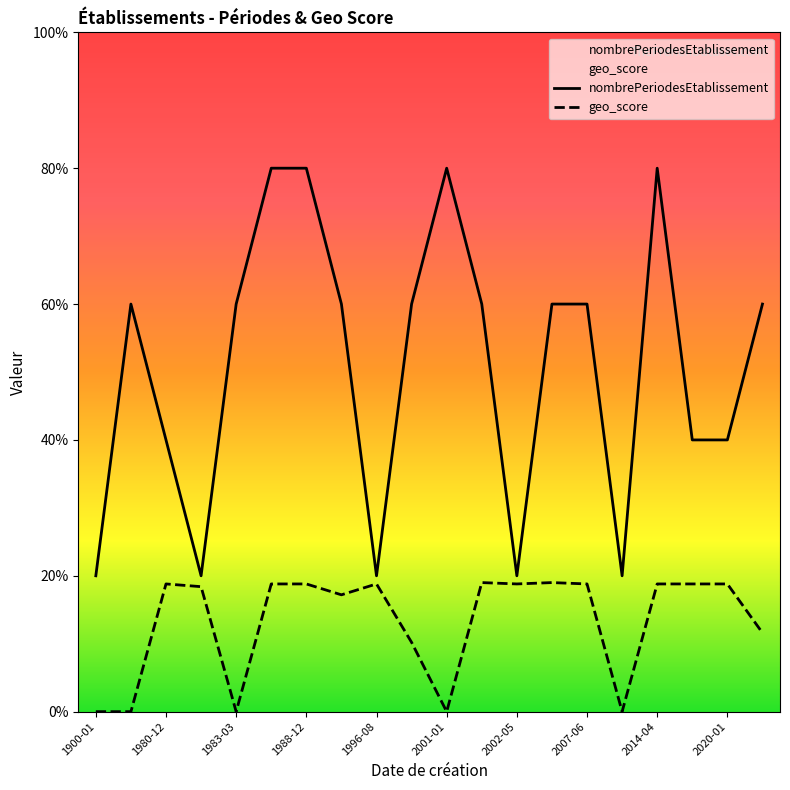

What is the difference between the highest and lowest values at 2012-05-21?

1.0